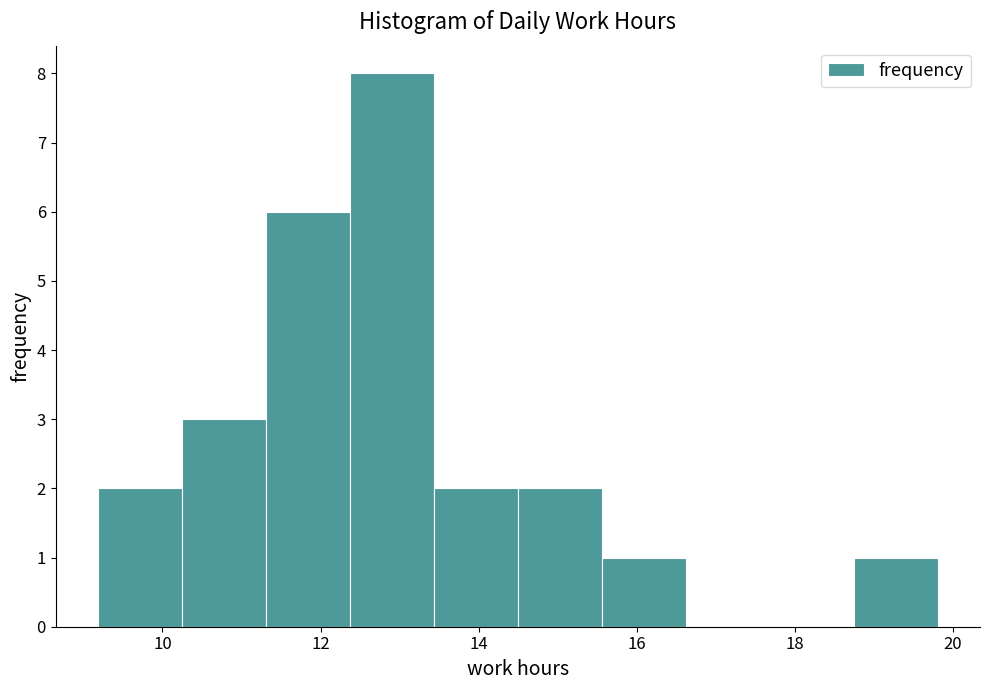

What is the height of the bar covering 11.4 to 12.4 on the x-axis? Neither the bar edges nor the heights are printed on the chart, so give them approximately, as read against the axes.

6